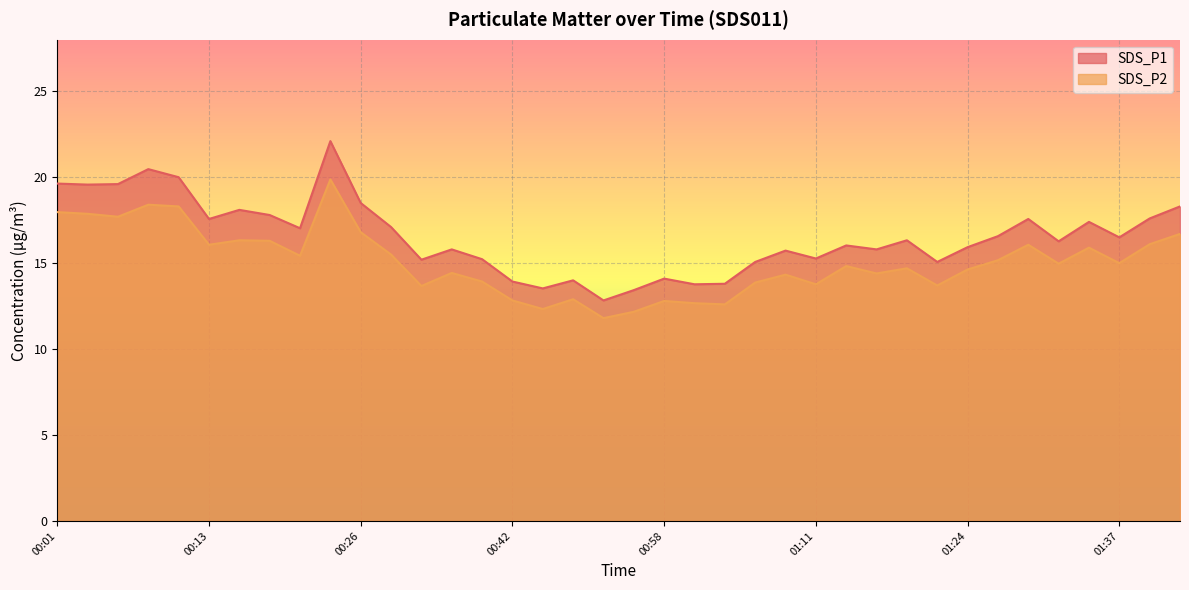

List the series in order of their overall mean, highest first.

SDS_P1, SDS_P2